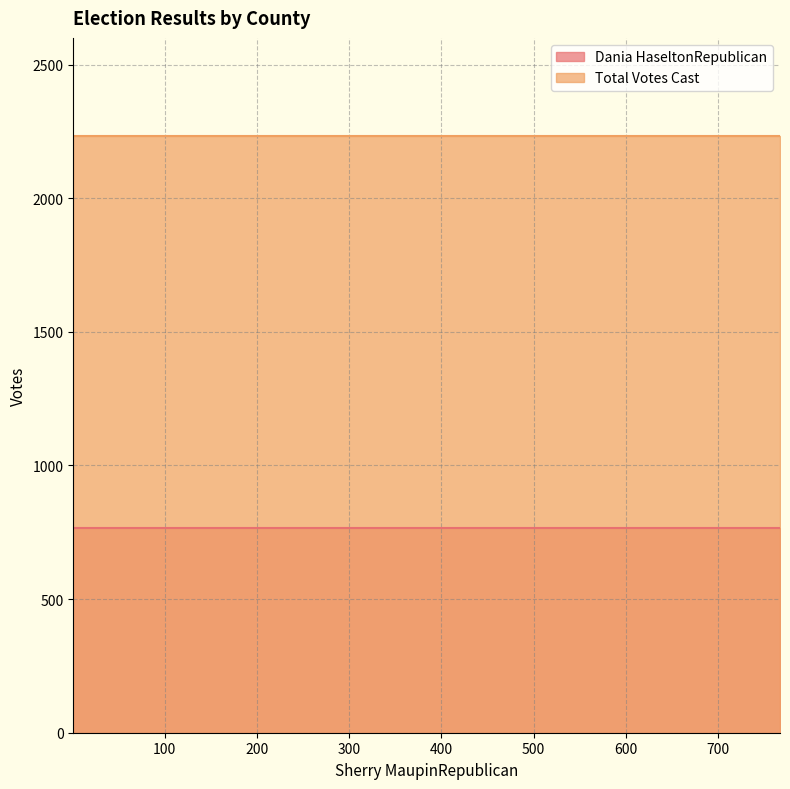

Is it true that Dania HaseltonRepublican equals 1258 at Valley?

False